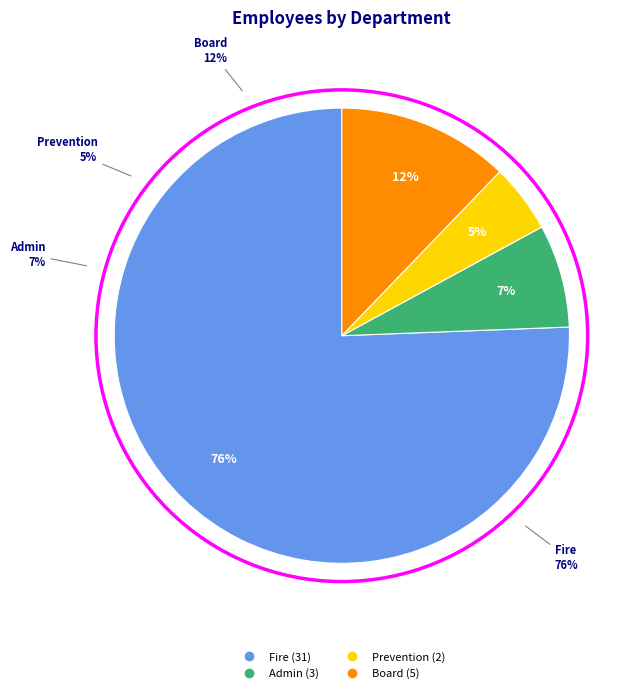

Which slice is the smallest?

Prevention